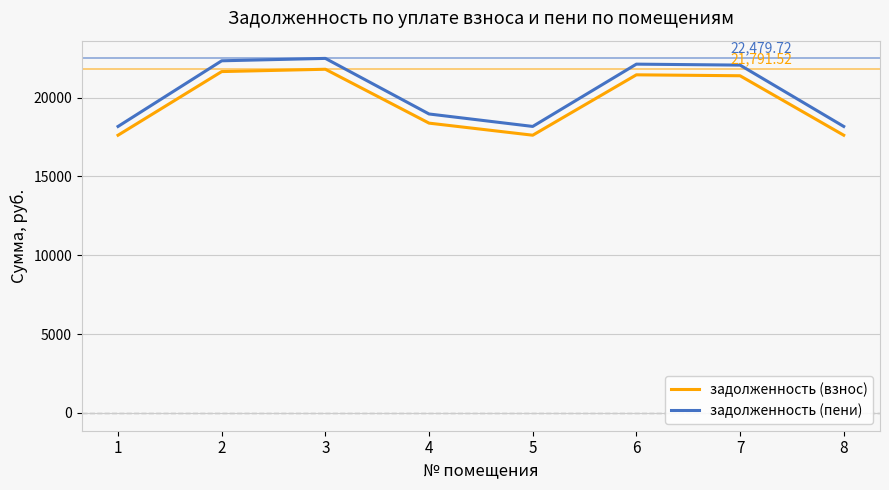

List the series in order of their peak value, lowest first.

задолженность (взнос), задолженность (пени)